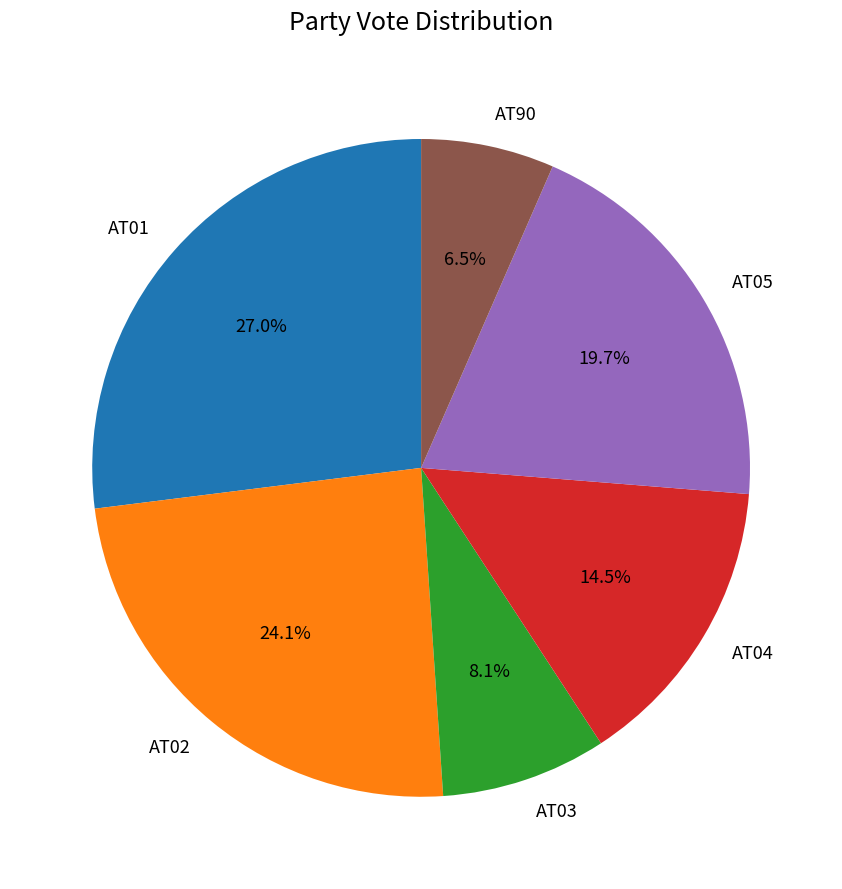

The AT01 slice represents 27% of the pie. True or false?

True